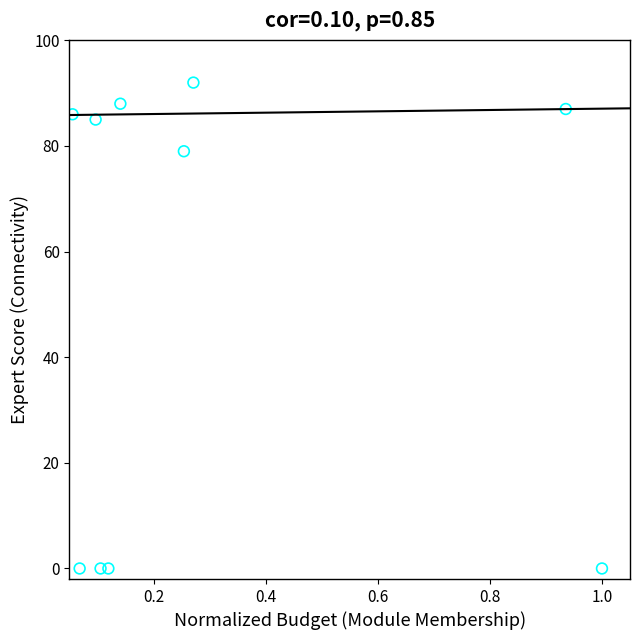

What is the average Y value?

52